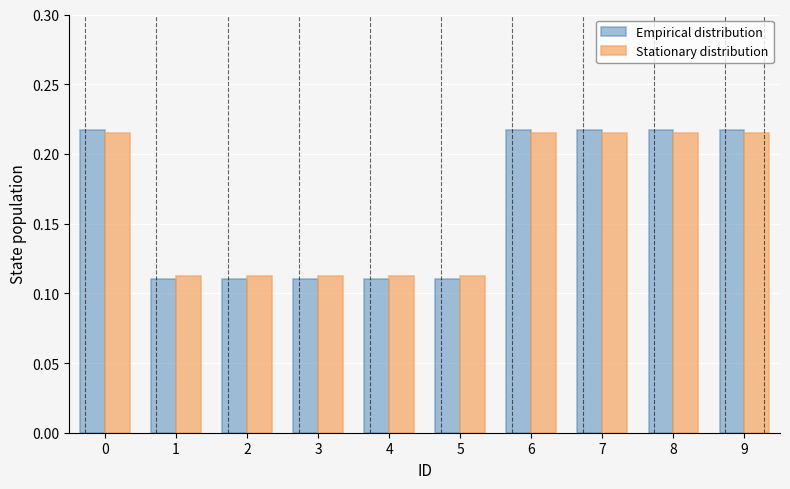

Which series has the widest spread of values?

Empirical distribution